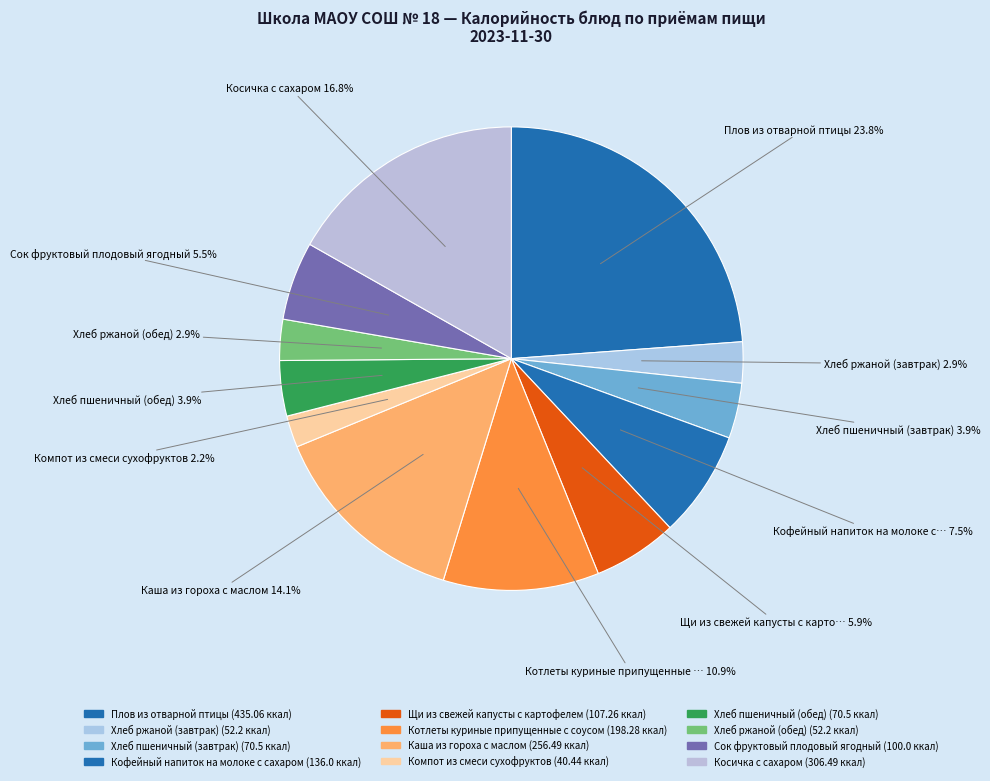

Does Котлеты куриные припущенные с соусом represent more than half of the total?

No